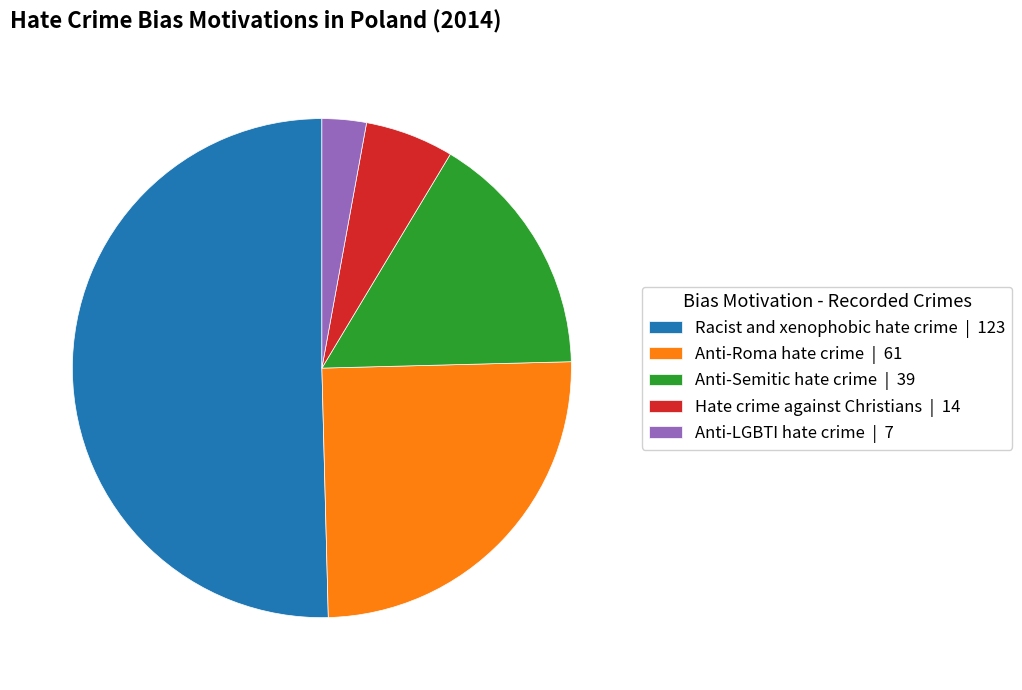

The Anti-Semitic hate crime slice represents 29% of the pie. True or false?

False